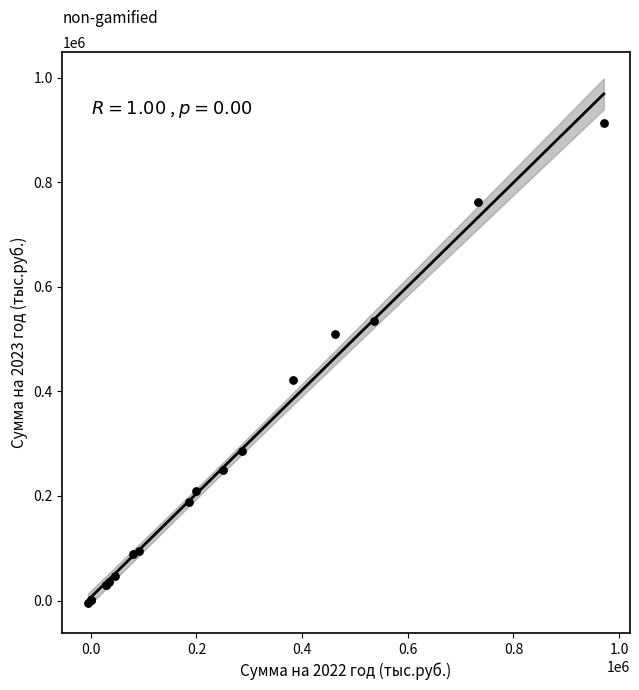

What Y value in the scatter plot is closest to 453808?

421590